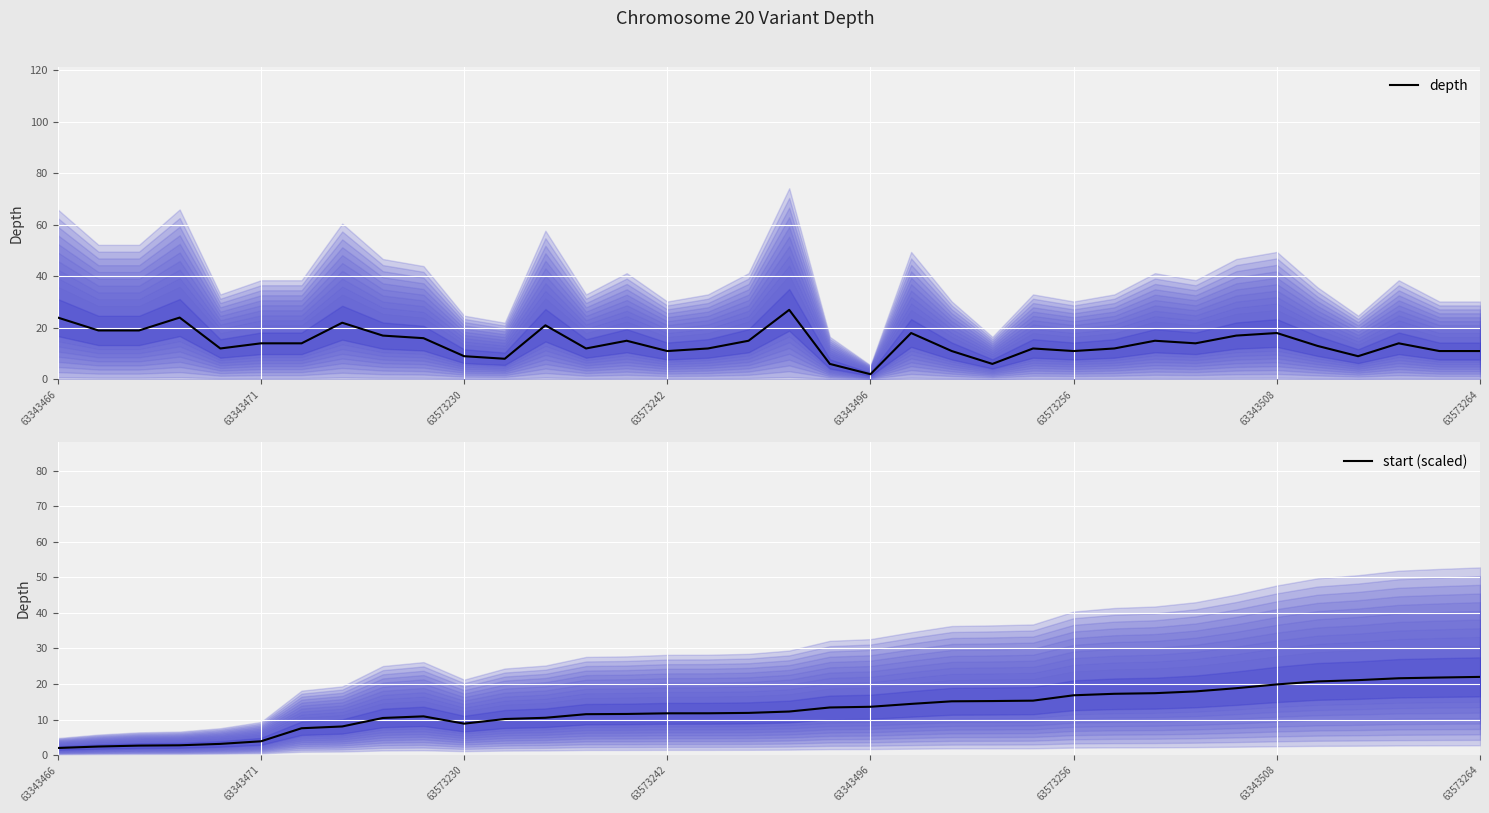

Between 8 and 31, which is larger?

8